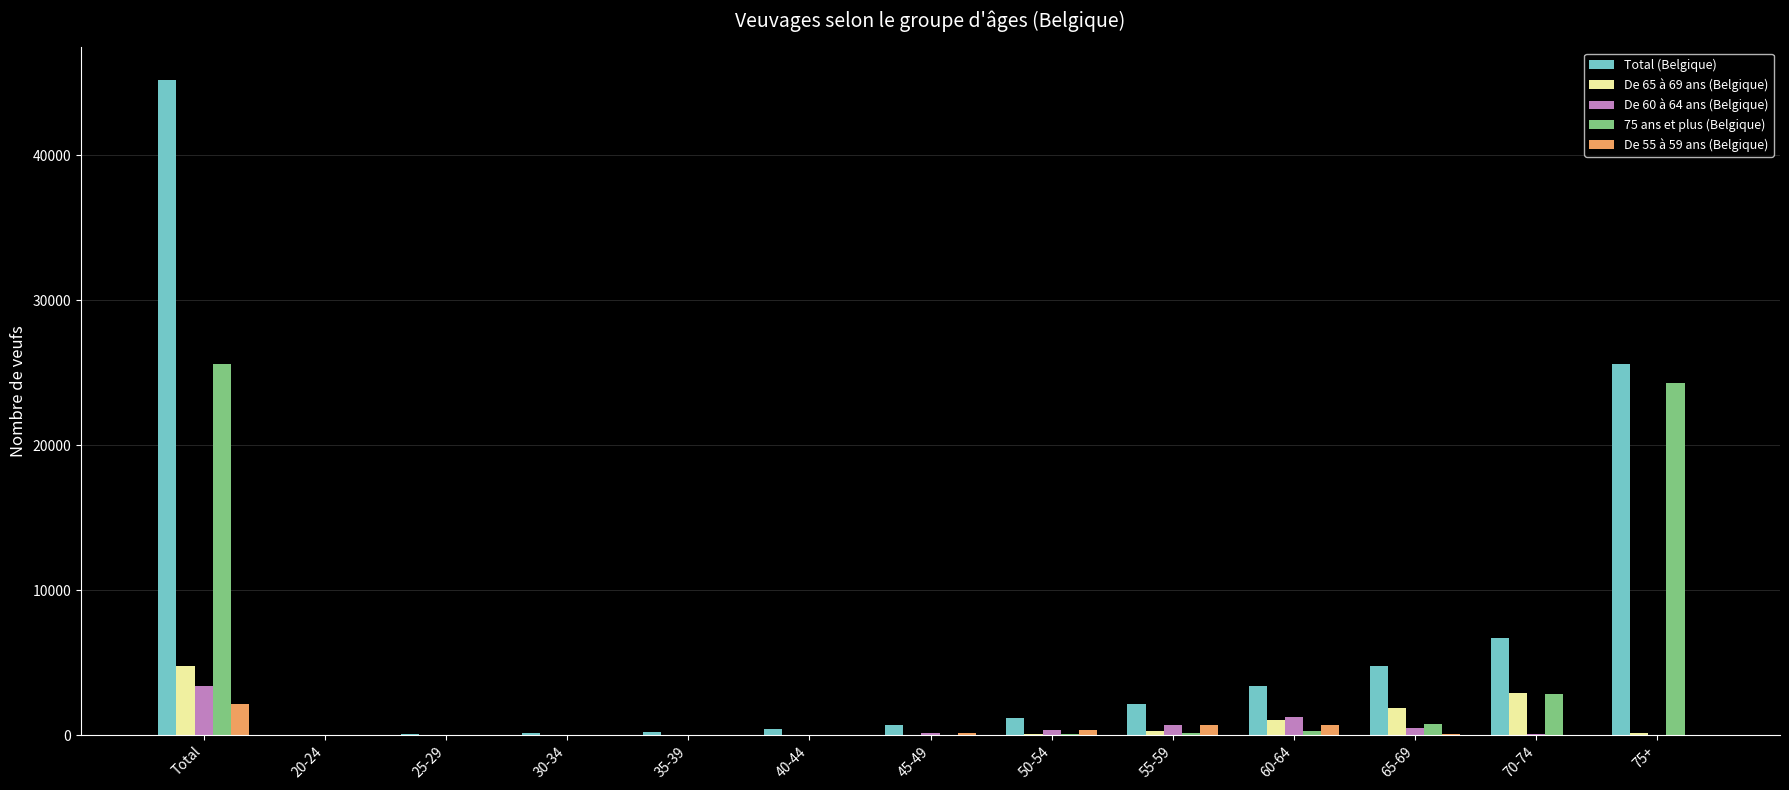

Where does the De 55 à 59 ans (Belgique) series first go above 29?

Total